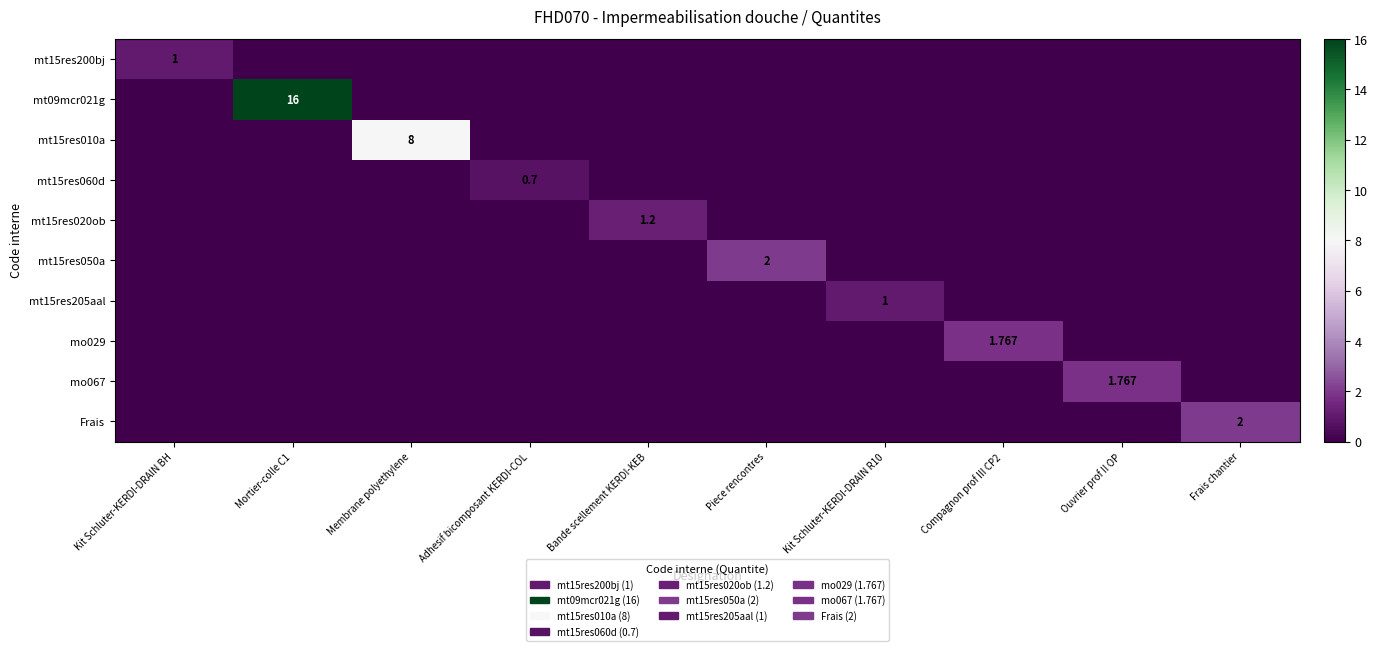

What is the total value across all series at Frais chantier?

2.0